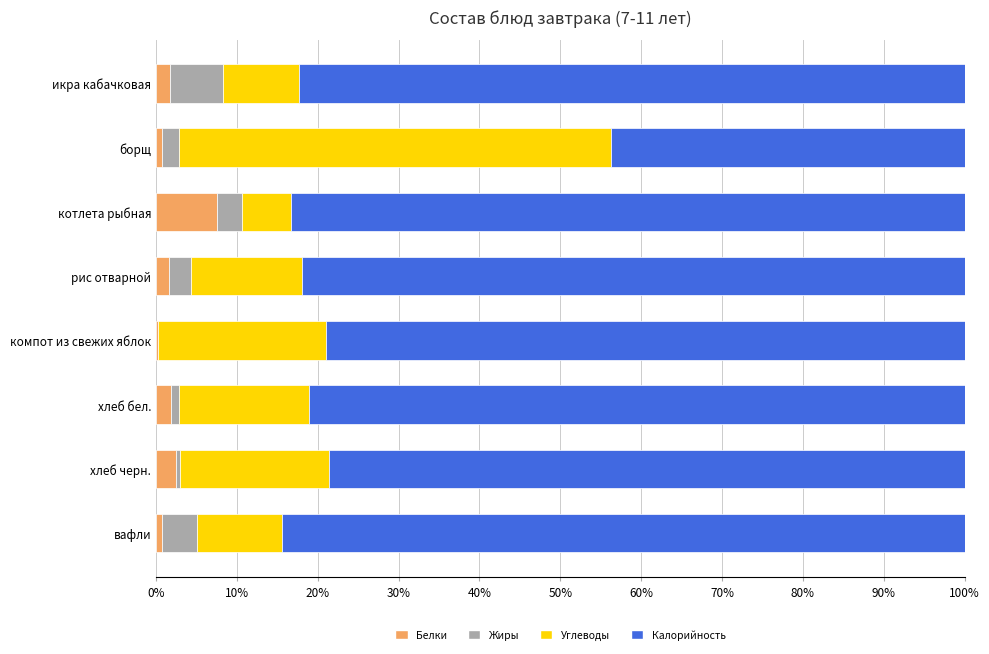

What is the highest value of the Белки series?

7.6